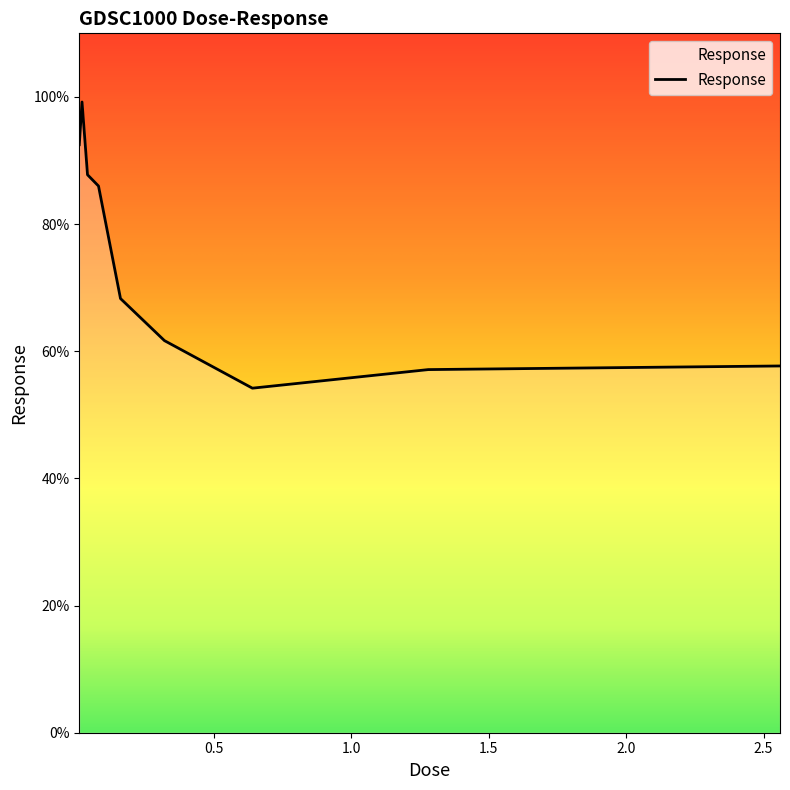

What is the maximum value shown in the chart?

99.2